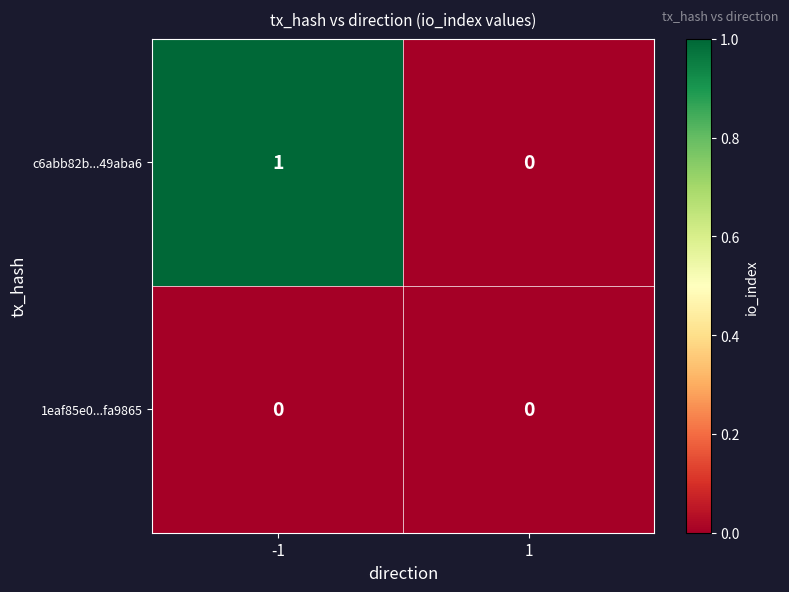

List the series in order of their peak value, highest first.

c6abb82b...49aba6, 1eaf85e0...fa9865